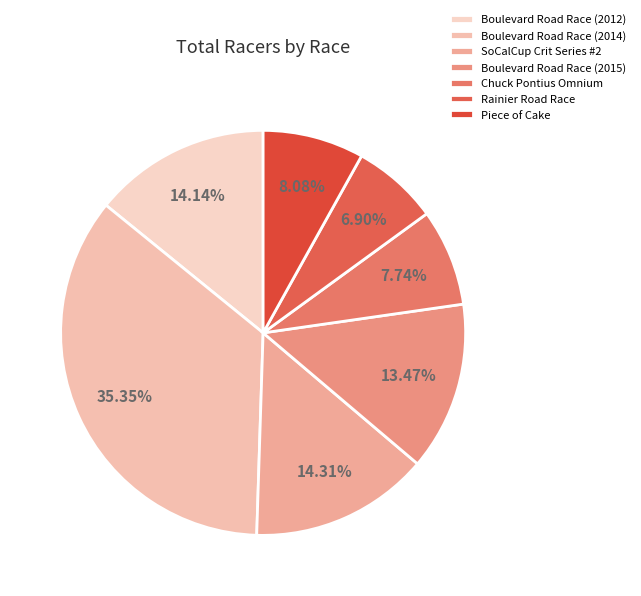

Do Chuck Pontius Omnium and Boulevard Road Race (2012) together represent more than half of the pie?

No